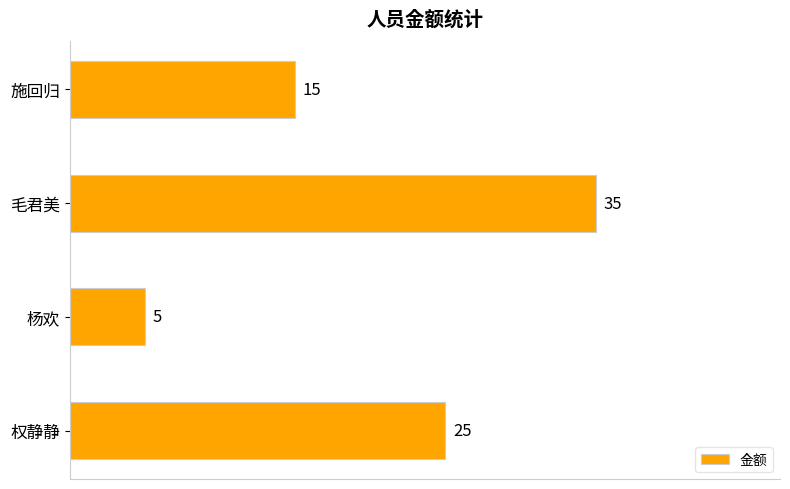

Reading top to bottom, transcribe all the data shown in this chart.

施回归=15	毛君美=35	杨欢=5	权静静=25